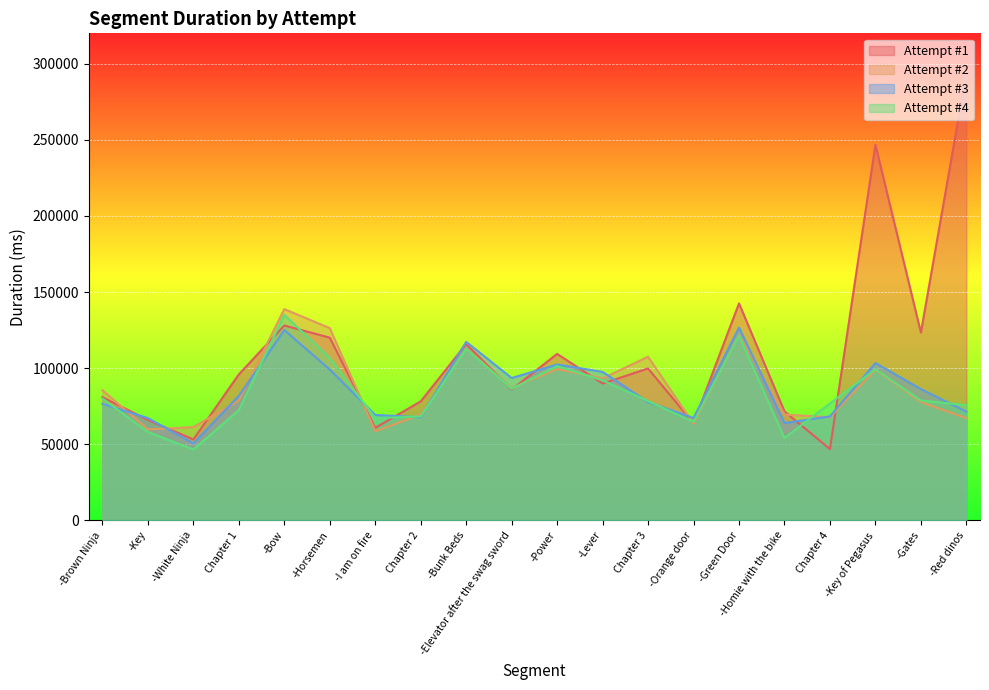

What is the maximum value for Attempt #2?

138781